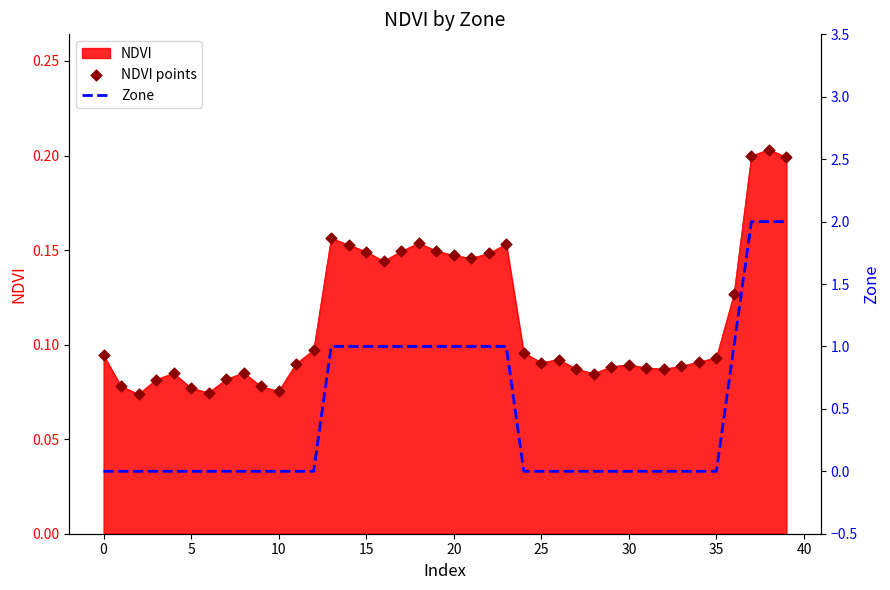

Which series has the largest total across all categories?

Zone